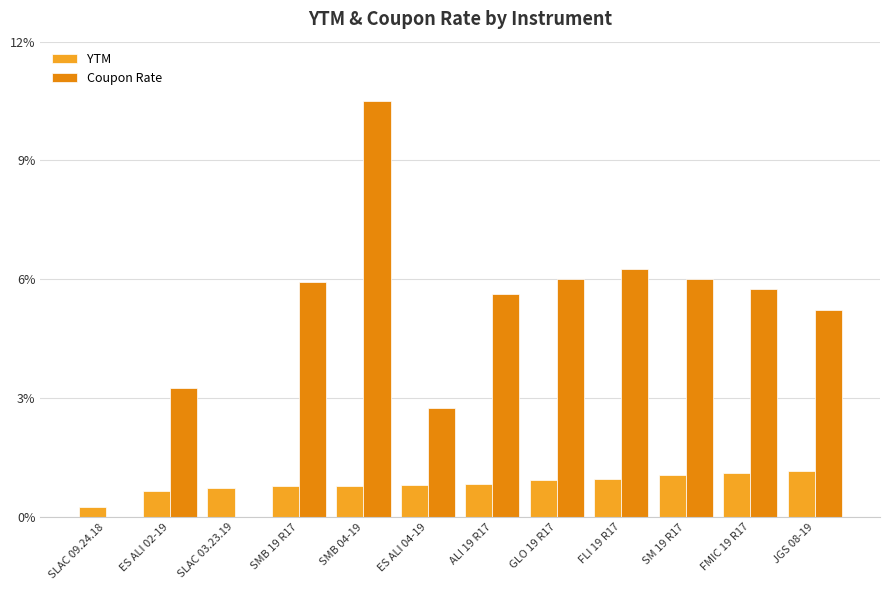

What is the maximum value for YTM?

1.2